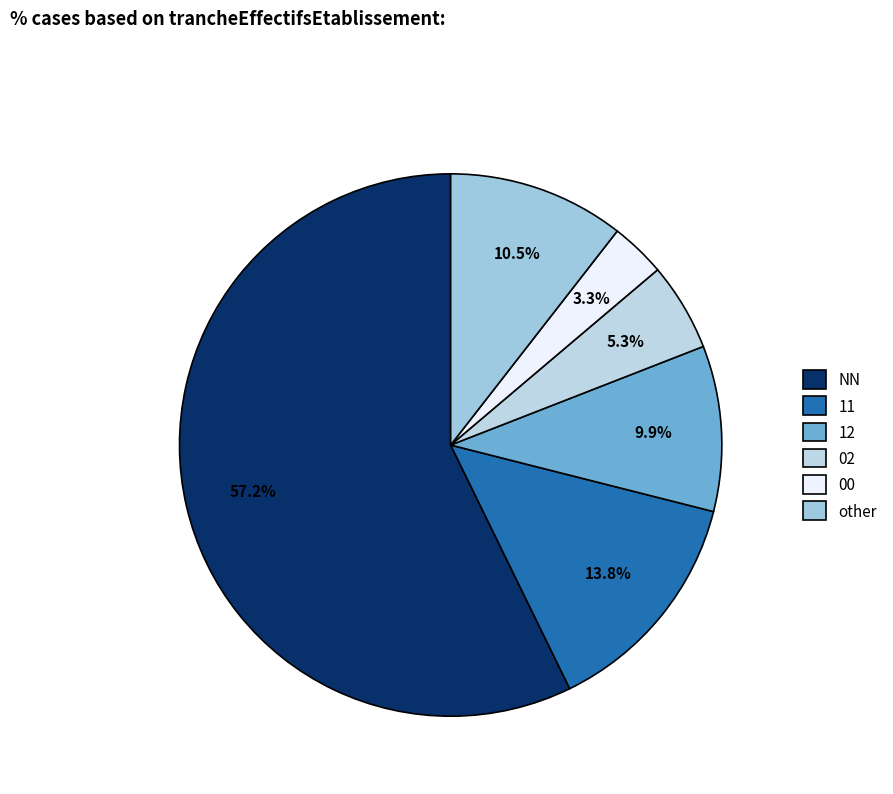

The 00 slice represents 3% of the pie. True or false?

True